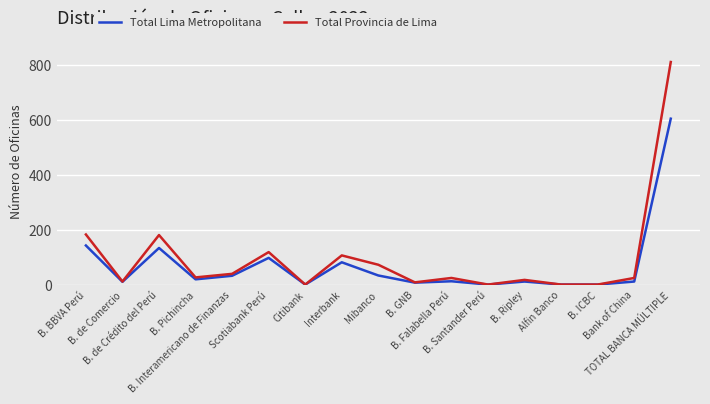

Which series has the largest range (max minus min)?

Total Provincia de Lima